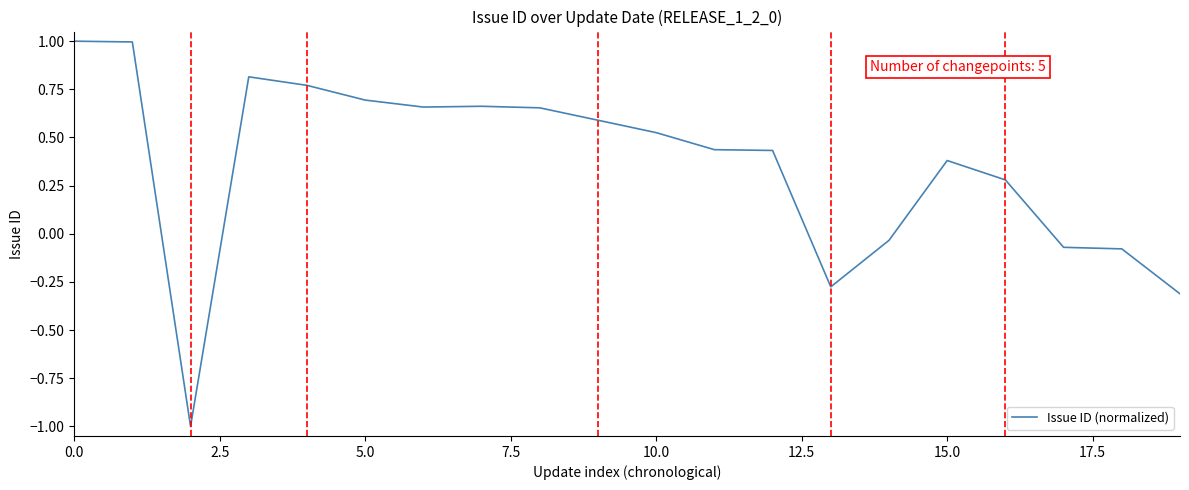

What is the smallest value displayed?

-1.0